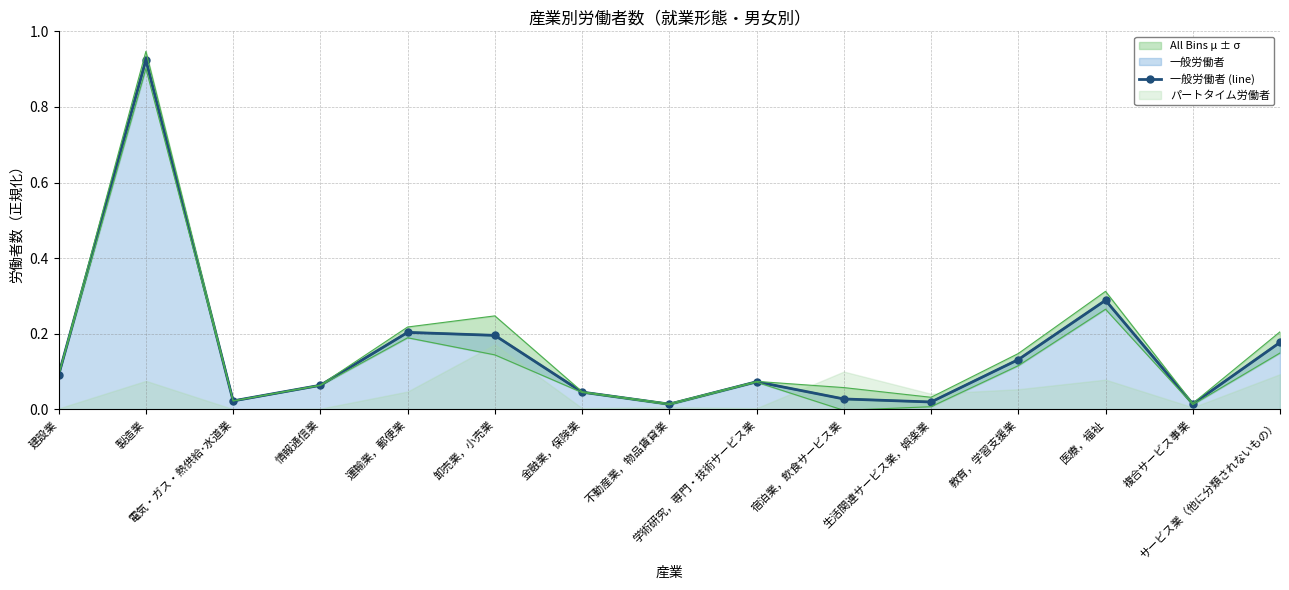

The All Bins μ ± σ series shows 0.2 at サービス業（他に分類されないもの）. True or false?

True